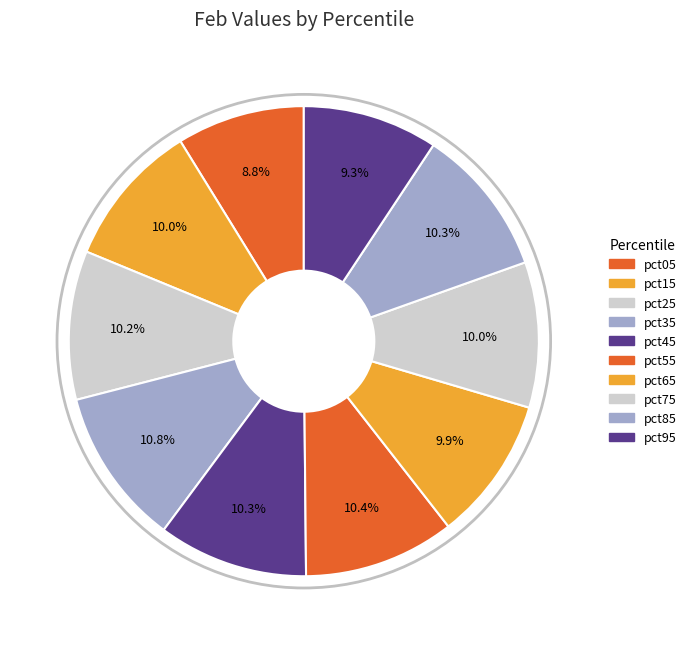

How many segments does this pie chart have?

10